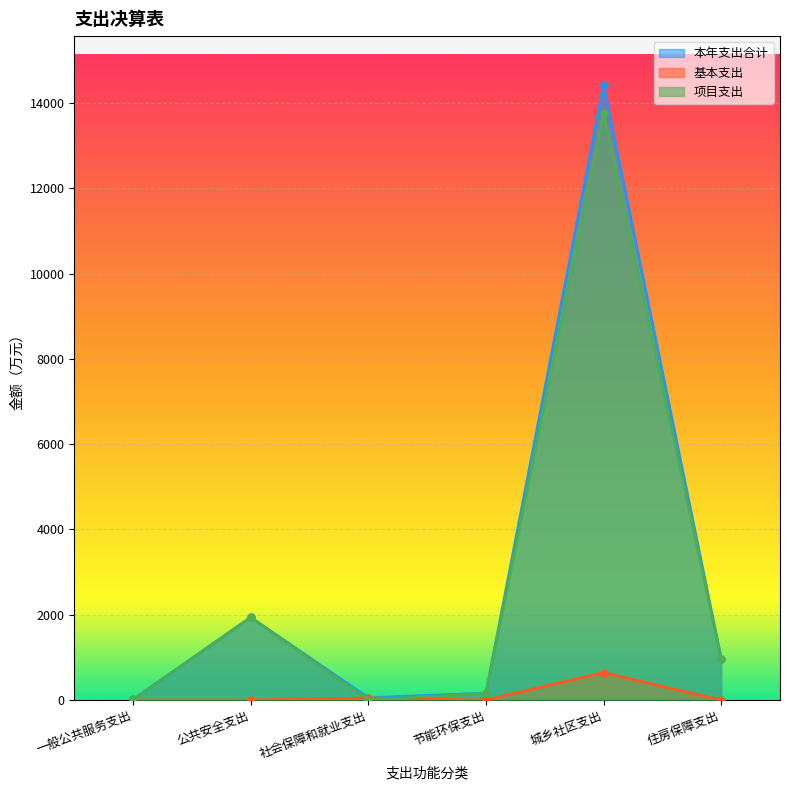

How many lines are shown in the chart?

3